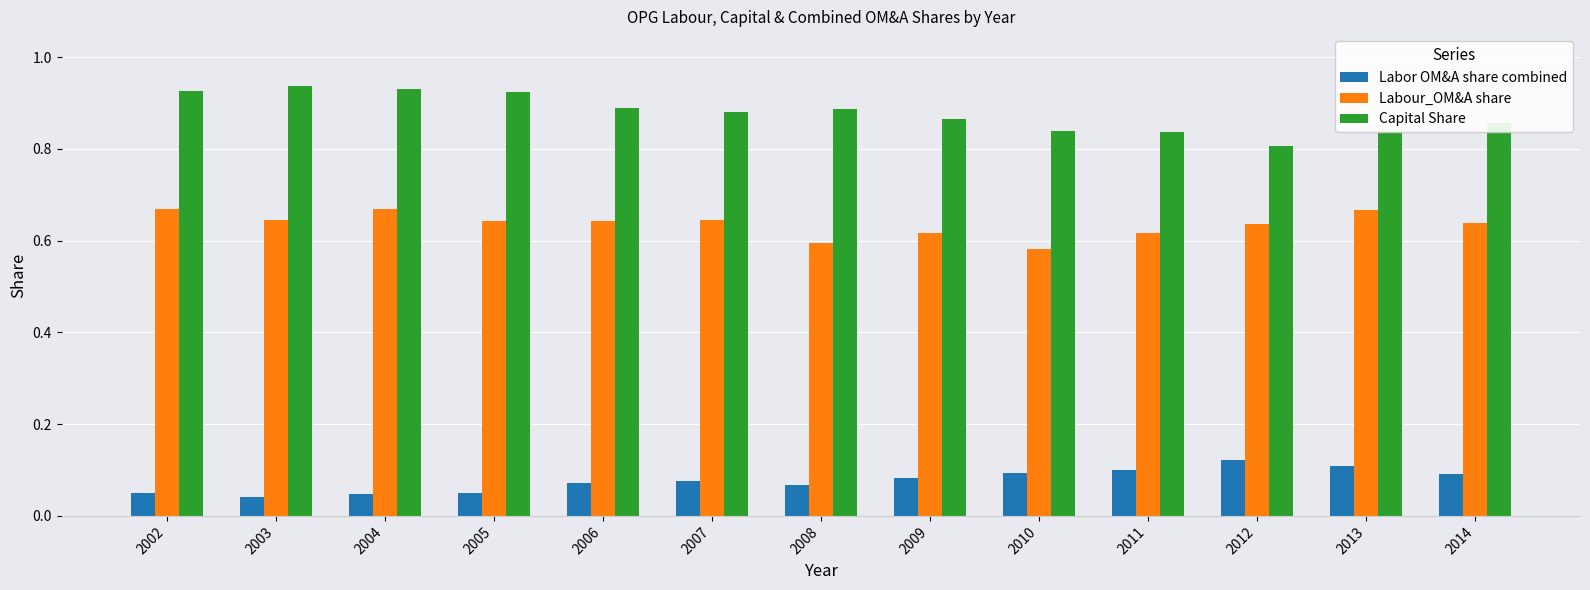

Rank the series by their maximum value, from highest to lowest.

Capital Share, Labour_OM&A share, Labor OM&A share combined